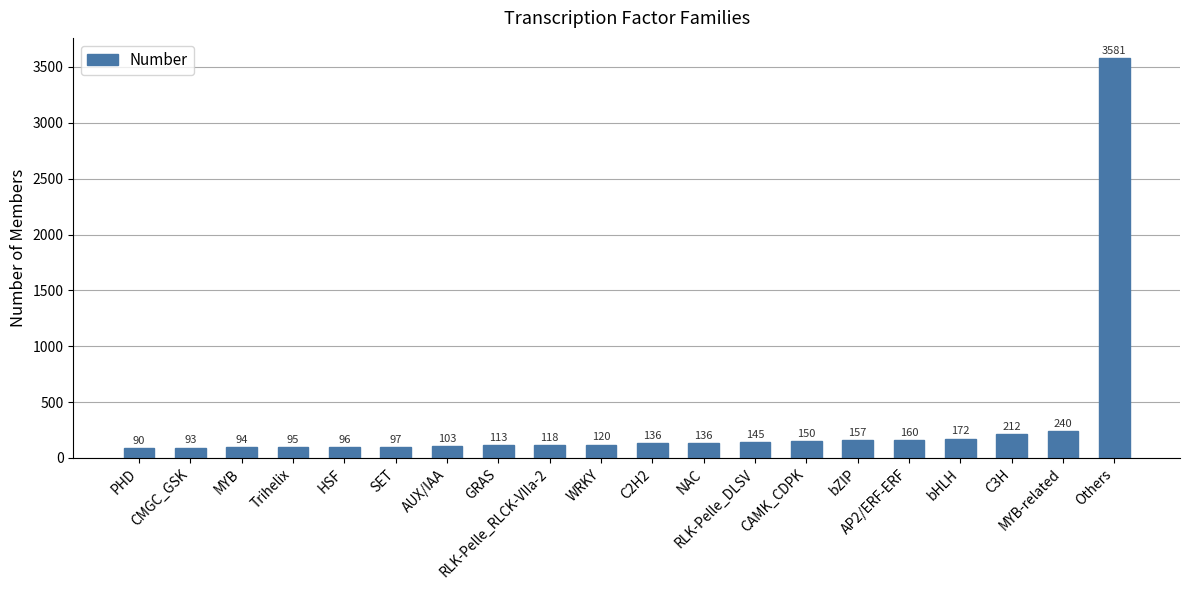

What is the difference between the second highest and second lowest values?

147